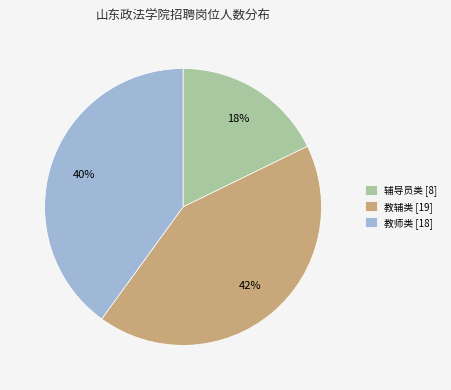

Is it true that 辅导员类 [8] is 31% of the pie?

False